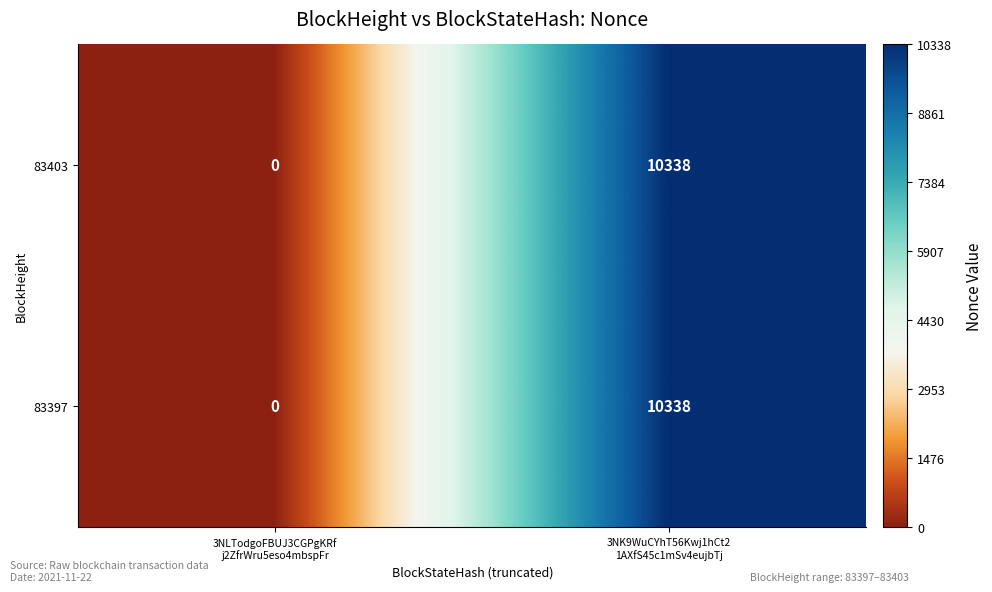

What is the difference between the maximum and minimum values in the 83397 series?

10338